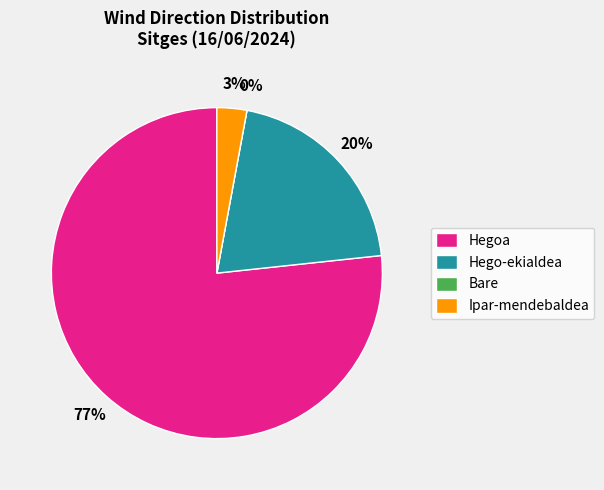

Which slice is the smallest?

Bare